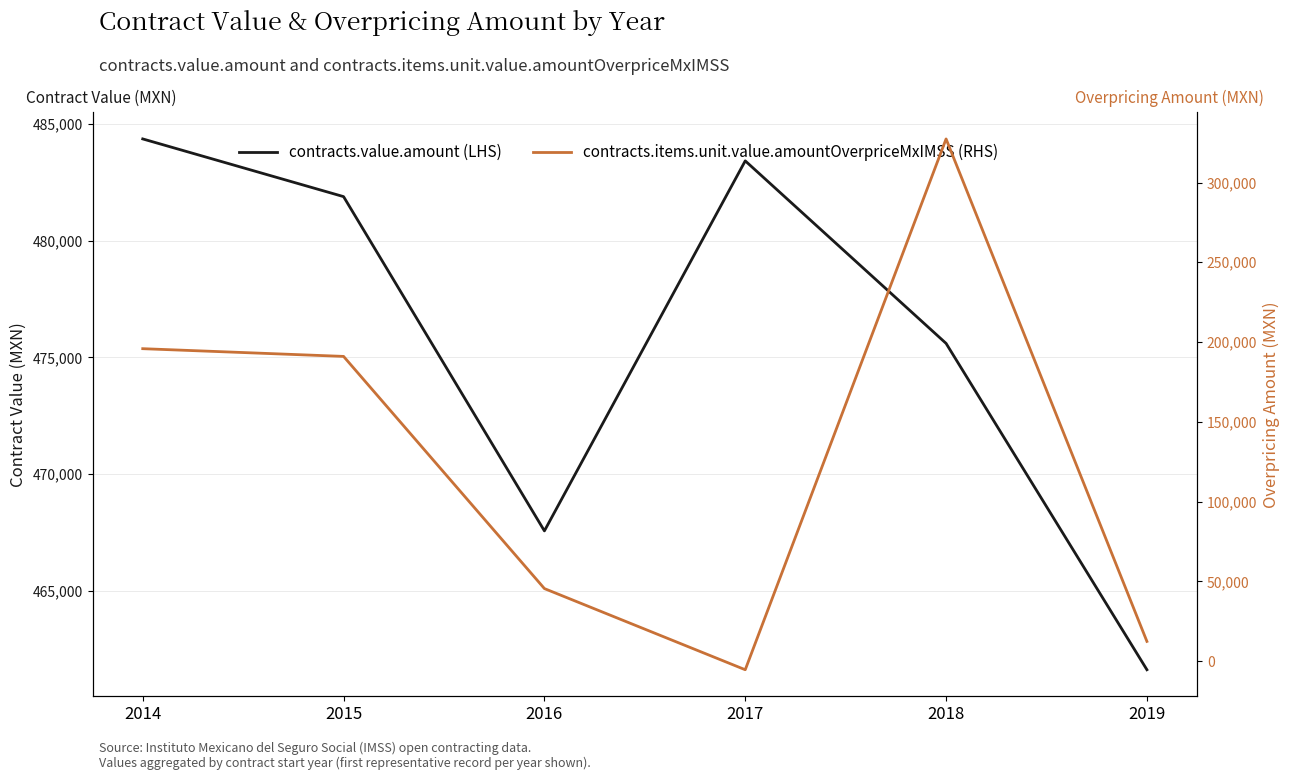

How many values in the contracts.items.unit.value.amountOverpriceMxIMSS (RHS) series exceed 191004?

3